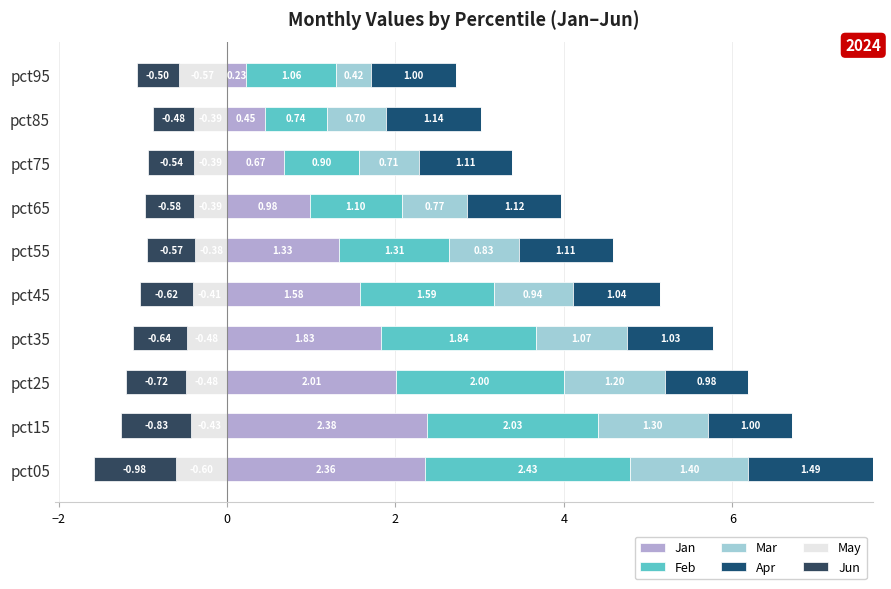

How many bars are there in total?

60